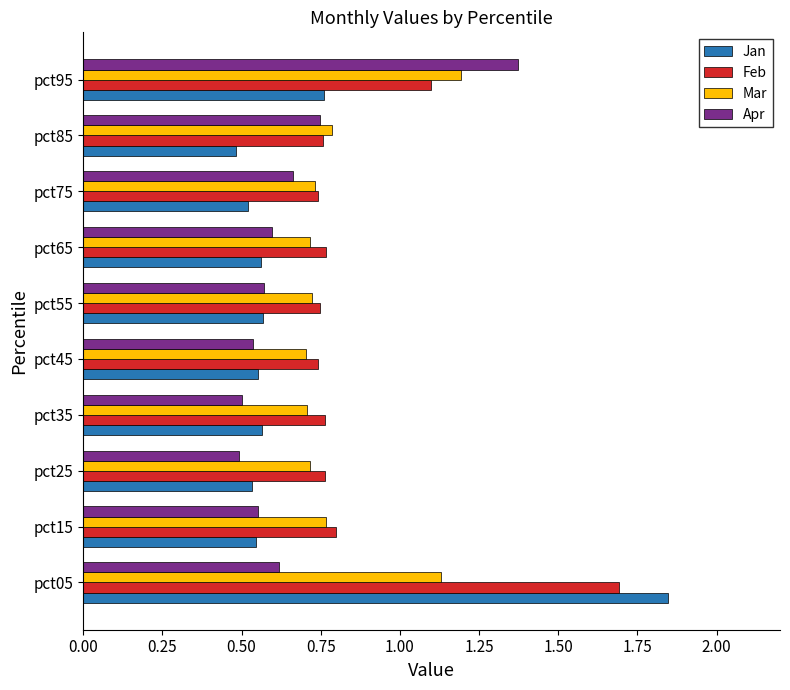

The Mar series shows 1.8 at pct95. True or false?

False